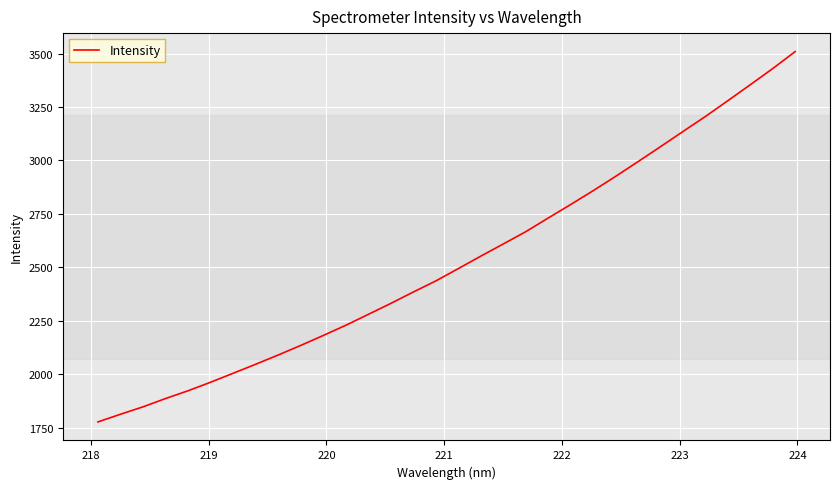

What is the difference between the maximum and minimum values?

1731.3